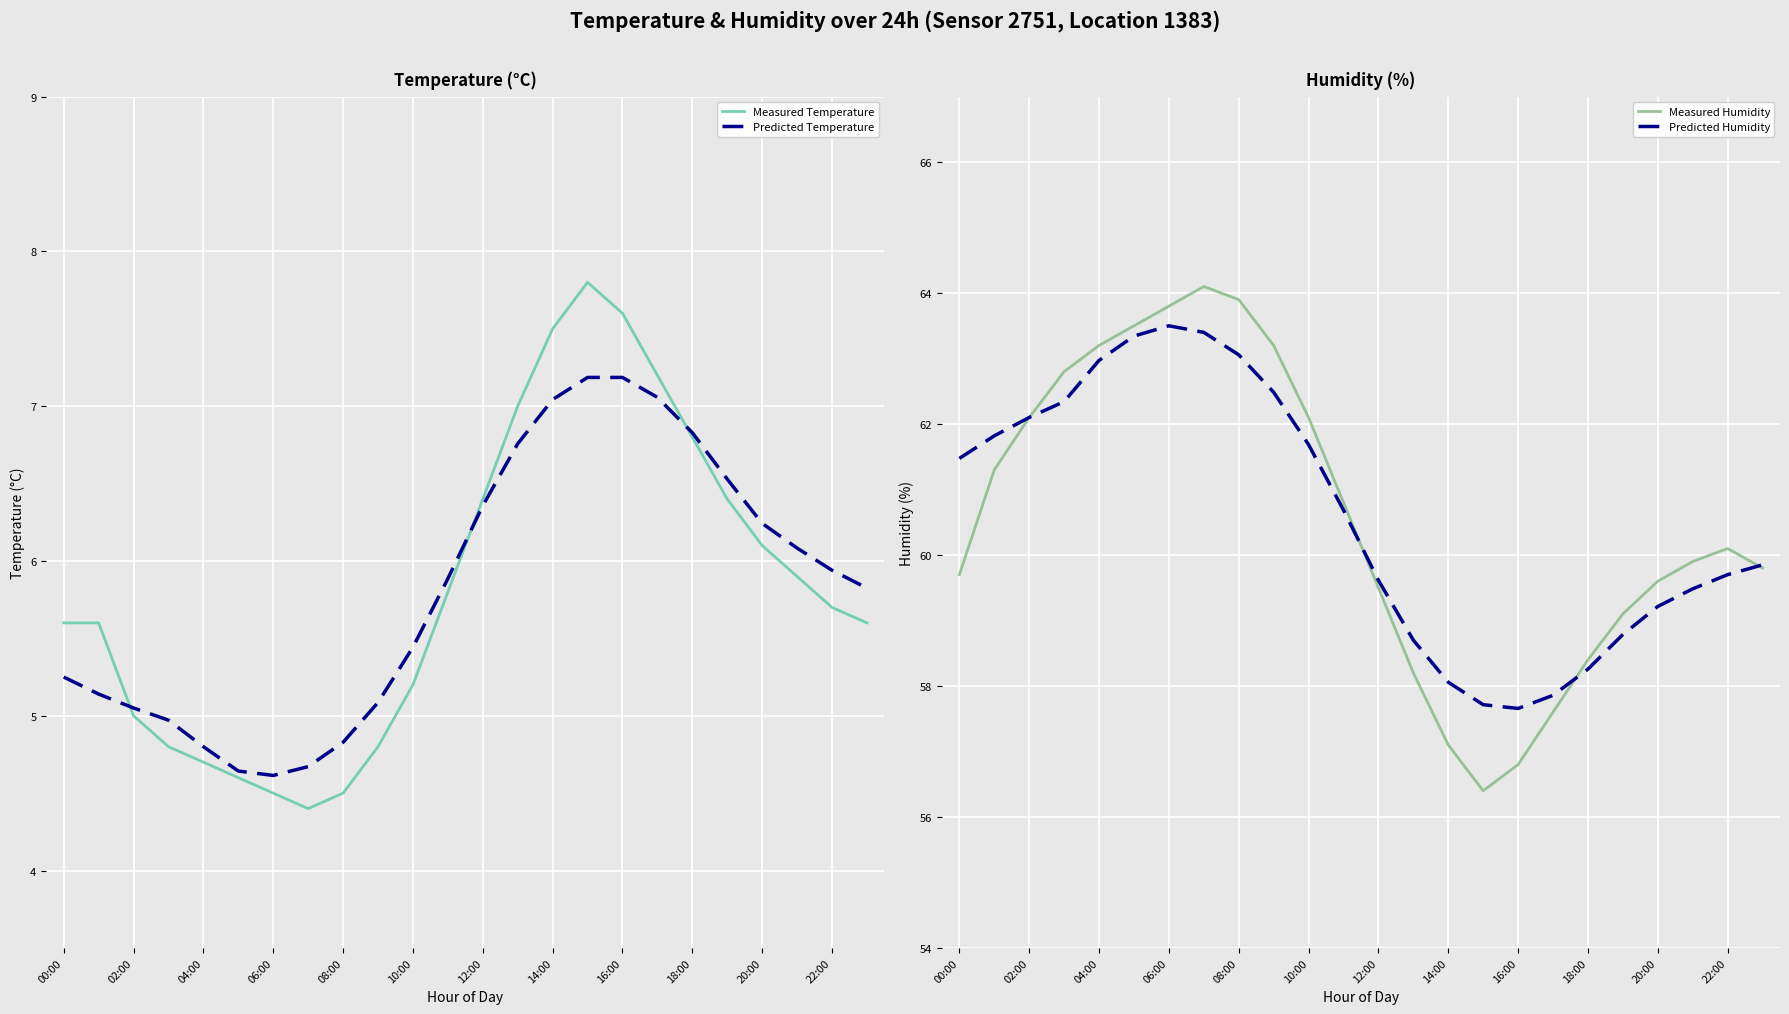

What is the sum of all Measured Temperature values?

139.5